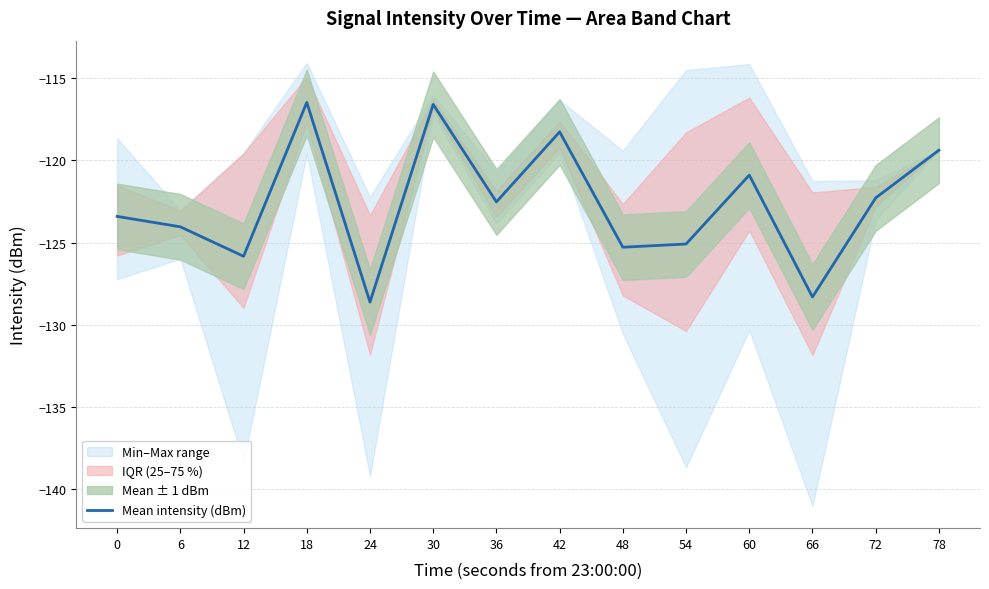

Reading left to right, what are all the values shown in this chart?

-123.4	-124.0	-125.8	-116.5	-128.6	-116.6	-122.5	-118.3	-125.3	-125.1	-120.9	-128.3	-122.3	-119.4